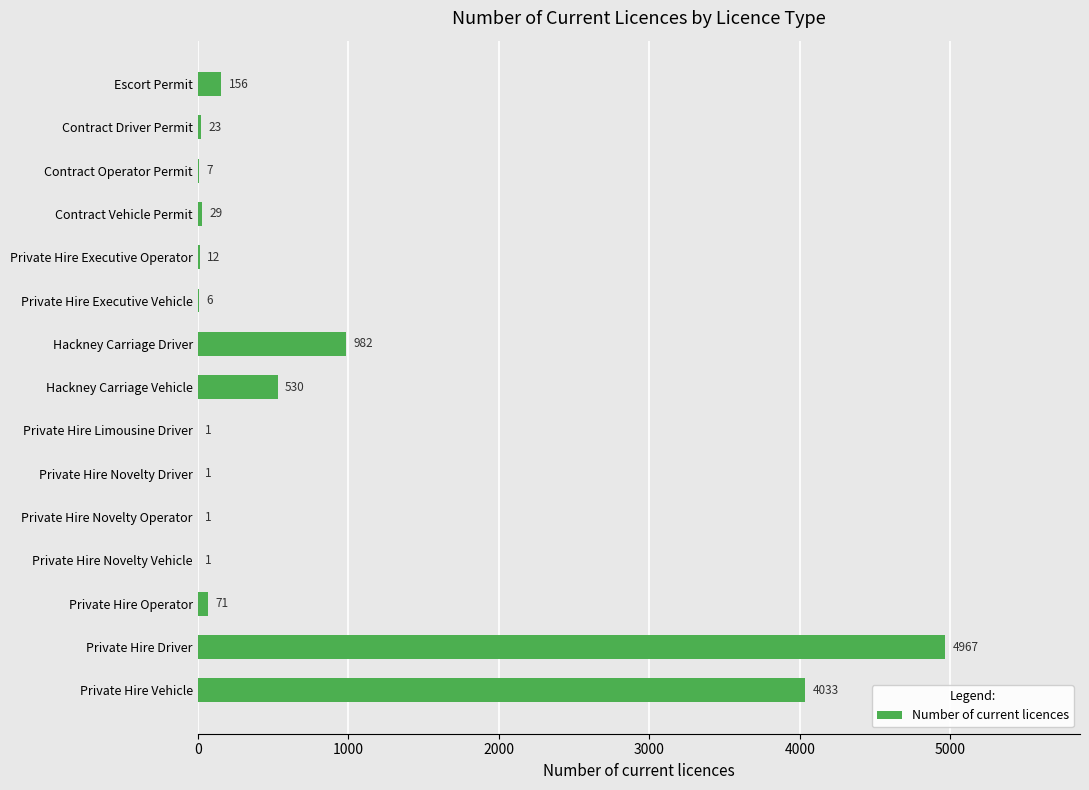

Is it true that the value at Hackney Carriage Vehicle is 530?

True